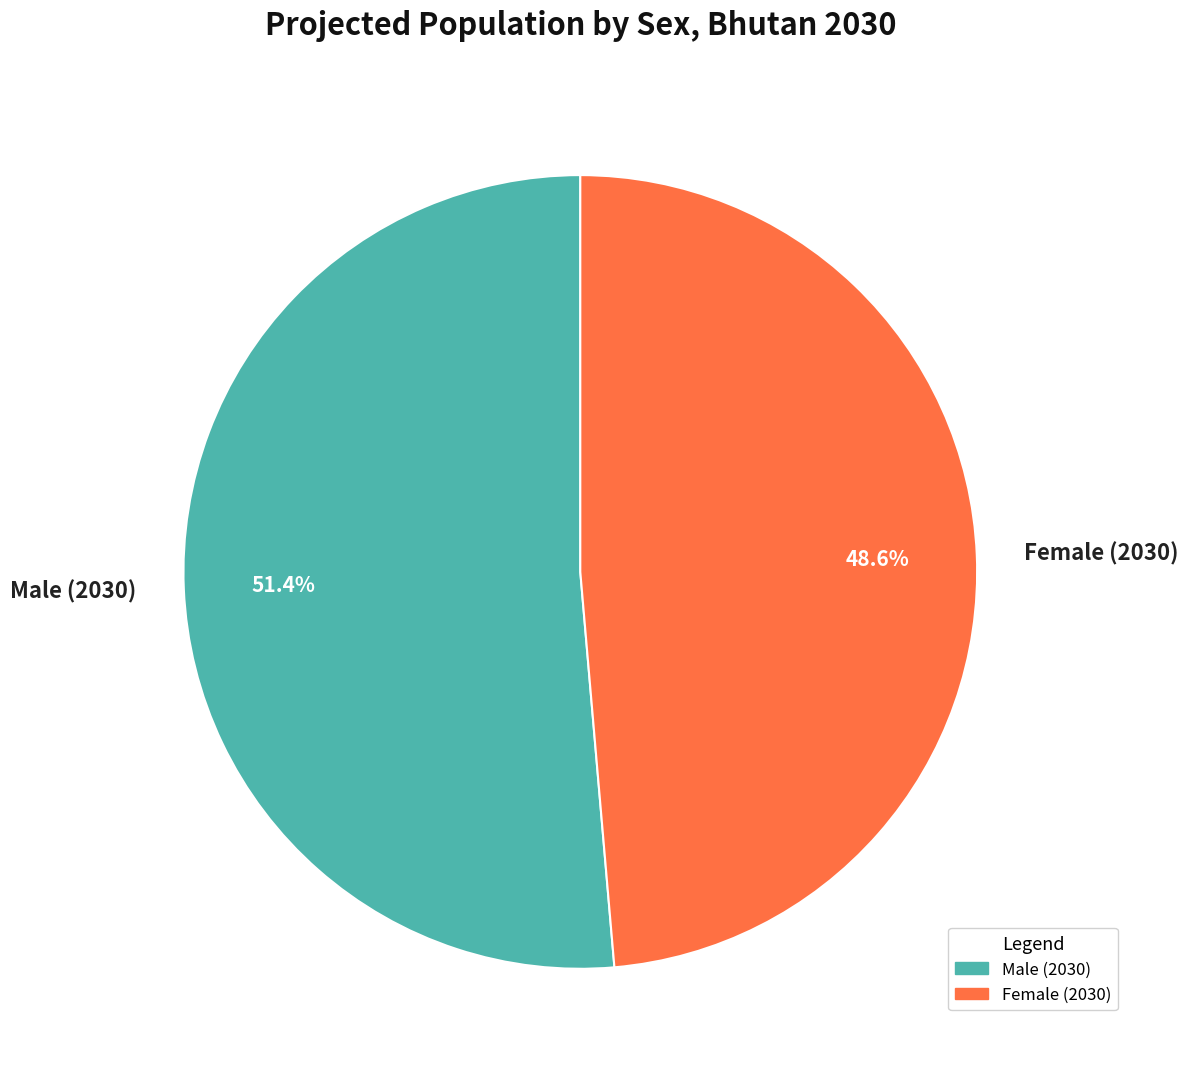

Between Female (2030) and Male (2030), which is larger?

Male (2030)